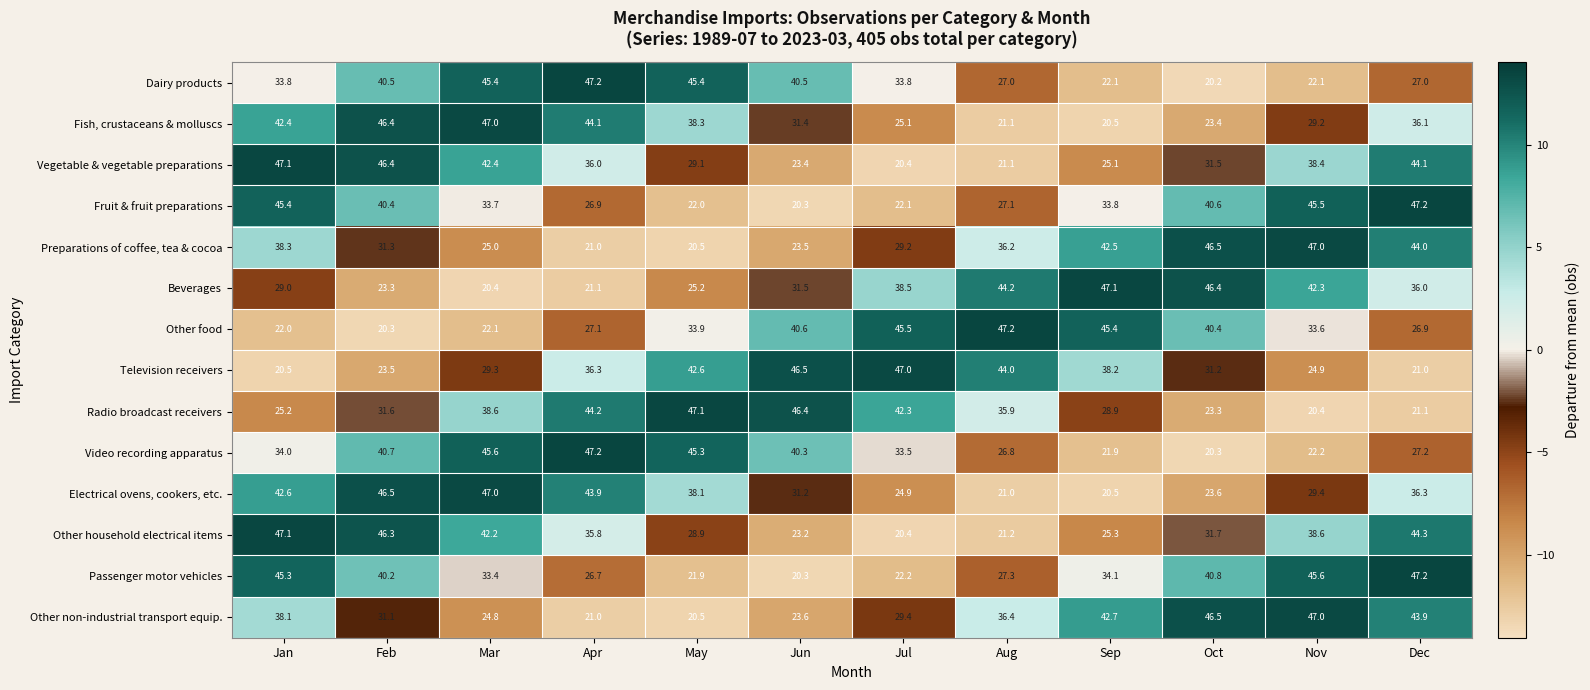

The value of Electrical ovens, cookers, etc. at Apr is 43.9. True or false?

True